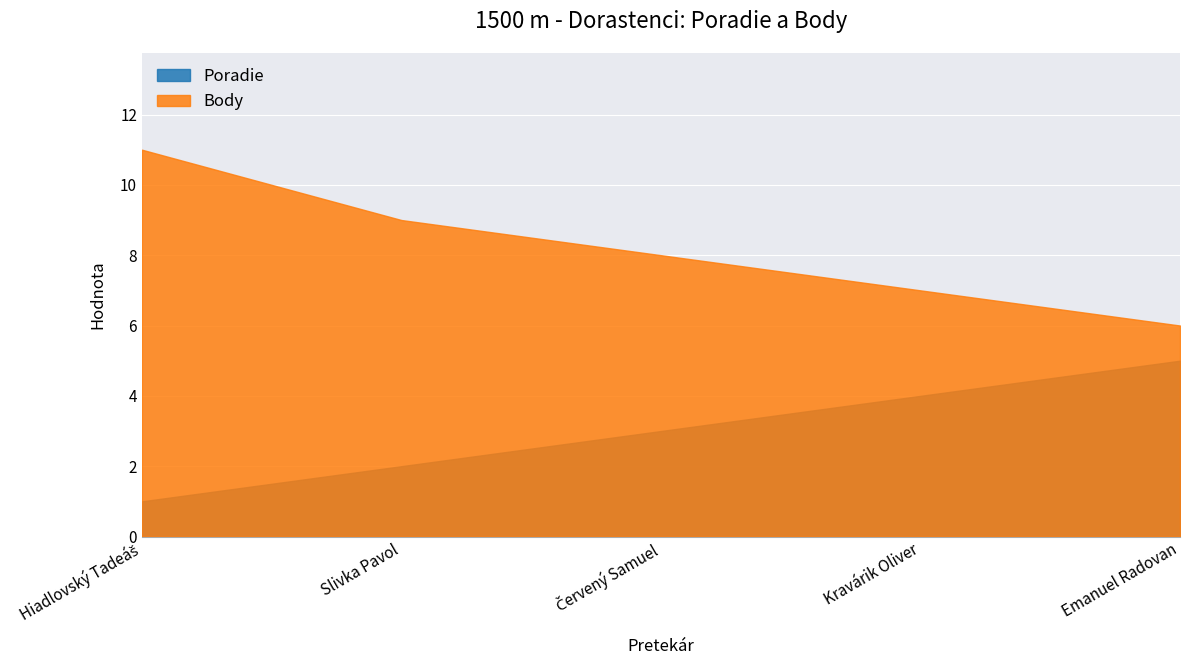

True or false: Poradie and Body cross at least once.

False